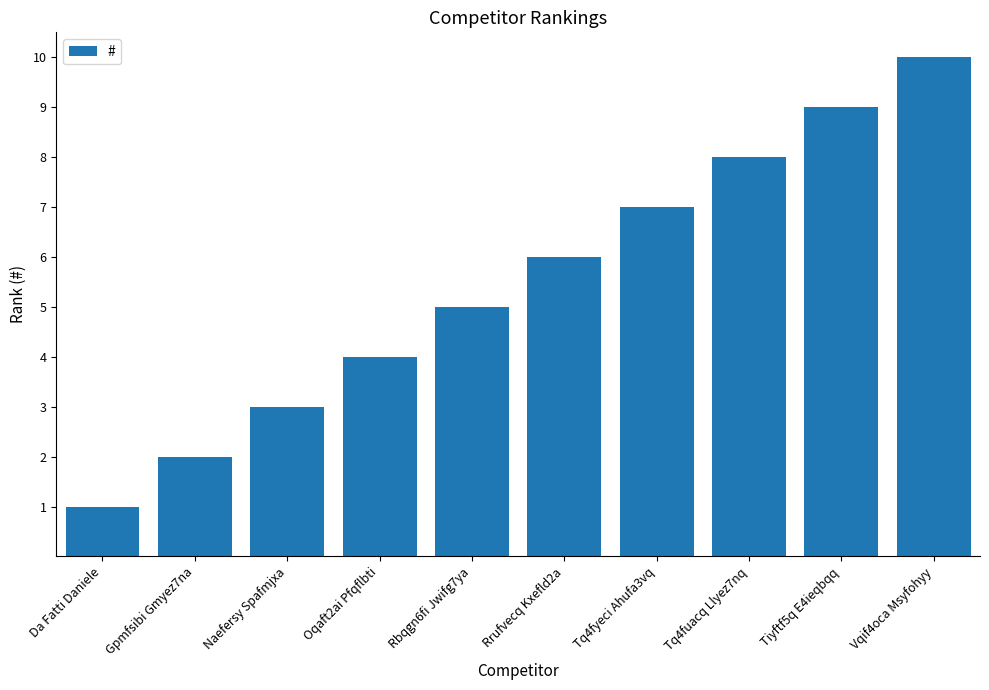

Are the bars horizontal?

No